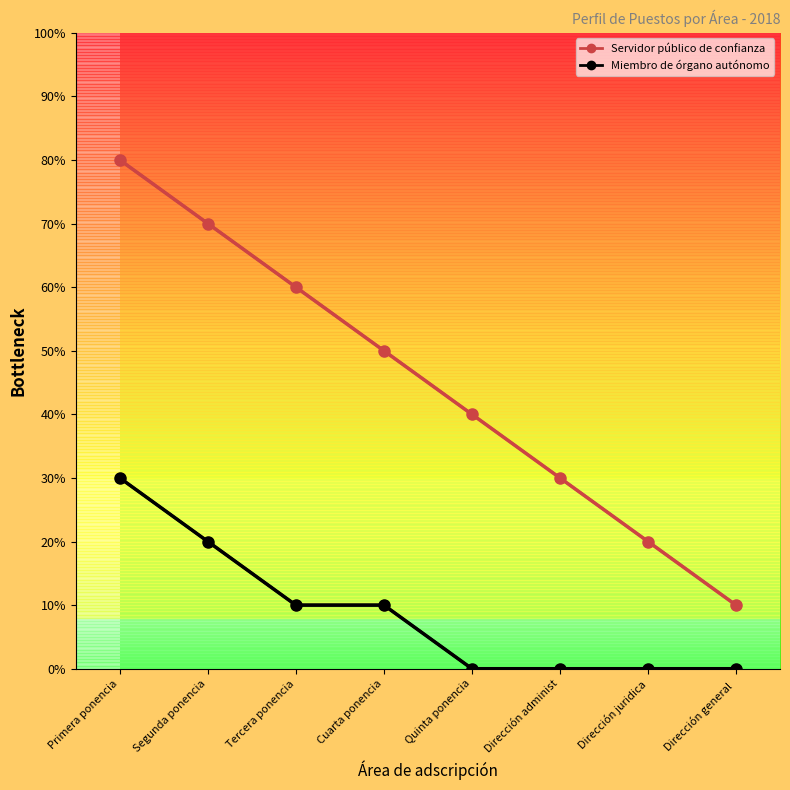

What are all the series names shown in the legend?

Servidor público de confianza, Miembro de órgano autónomo